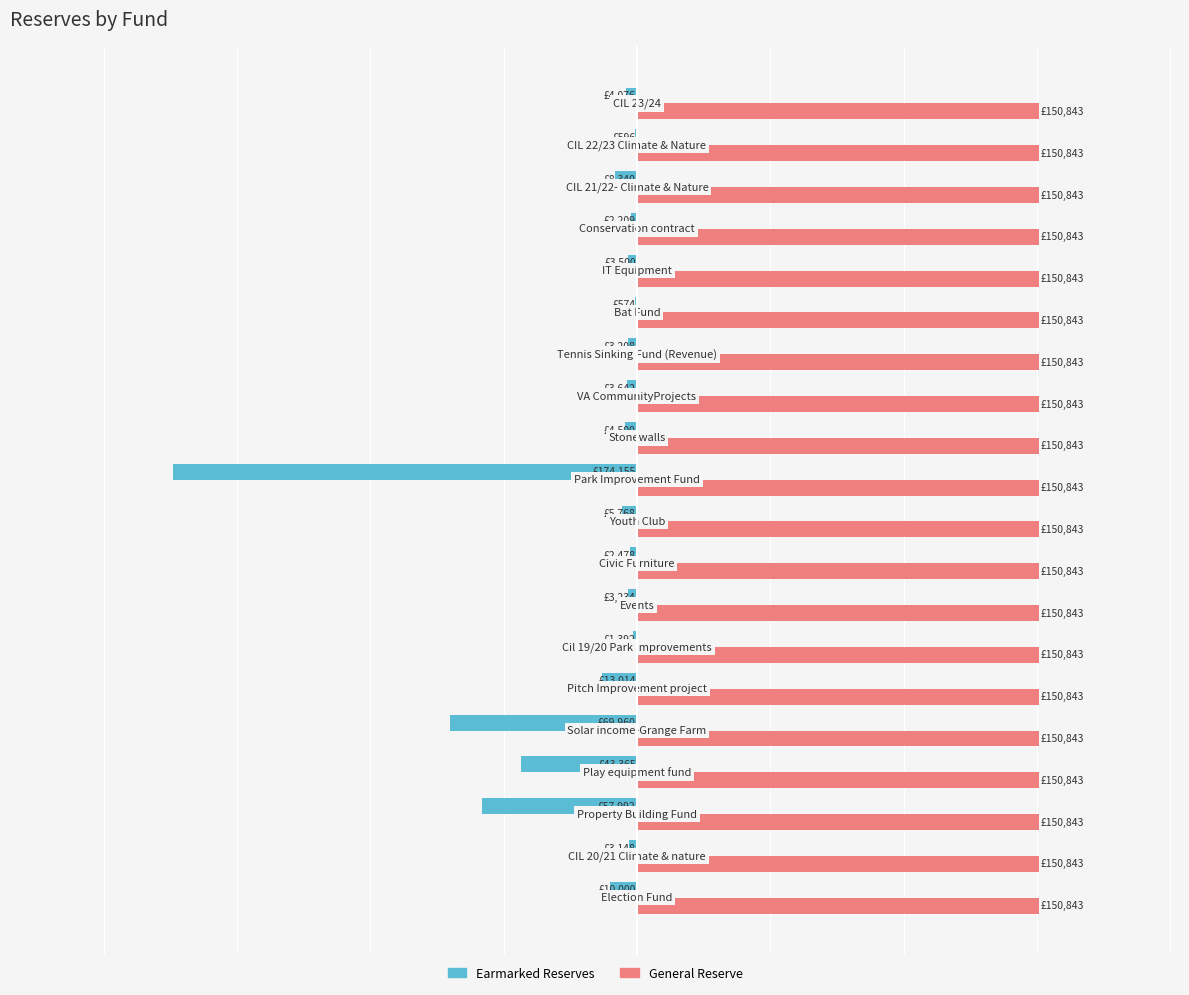

Which series has the largest range (max minus min)?

Earmarked Reserves